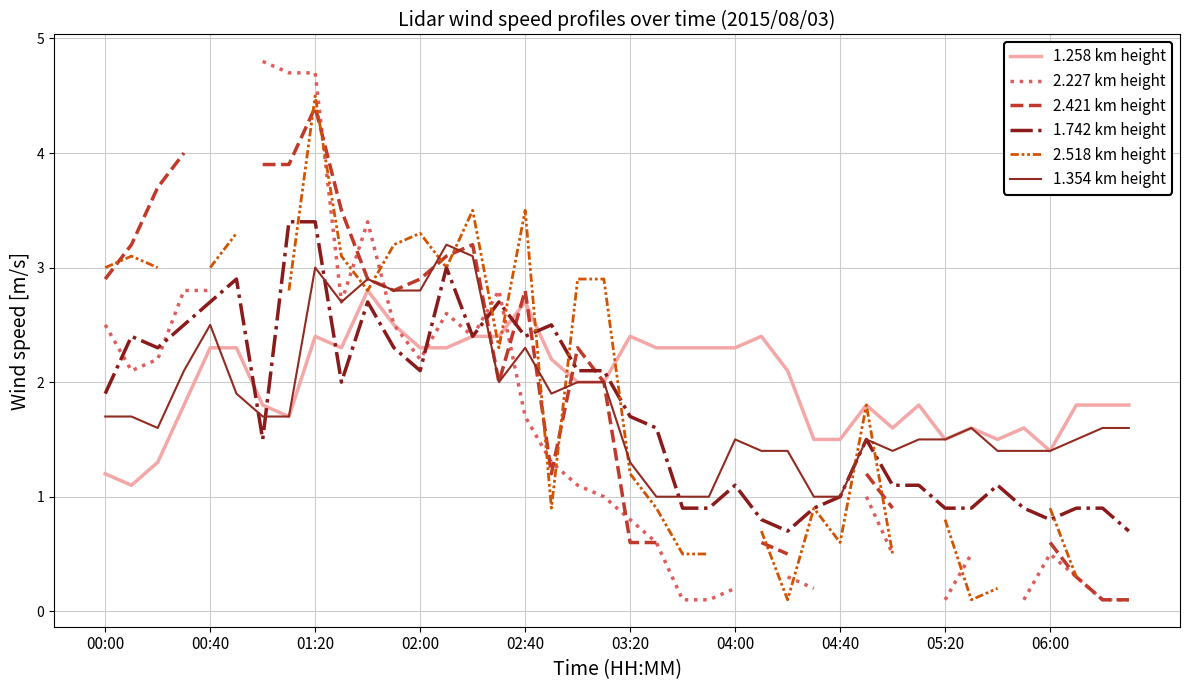

What is the spread (max minus min) of values at 39?

1.7